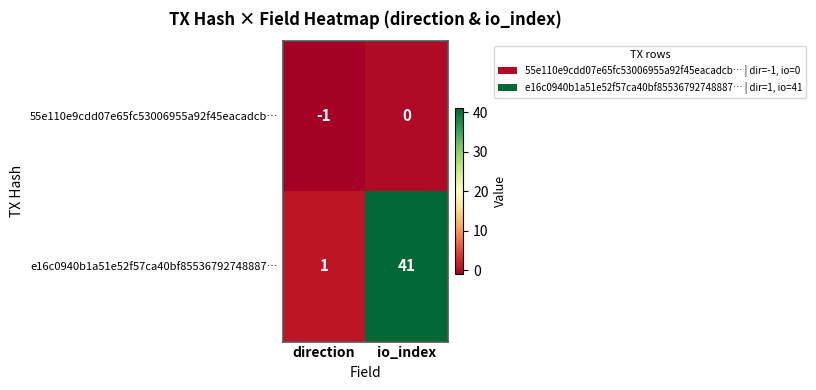

What is the greatest value displayed?

41